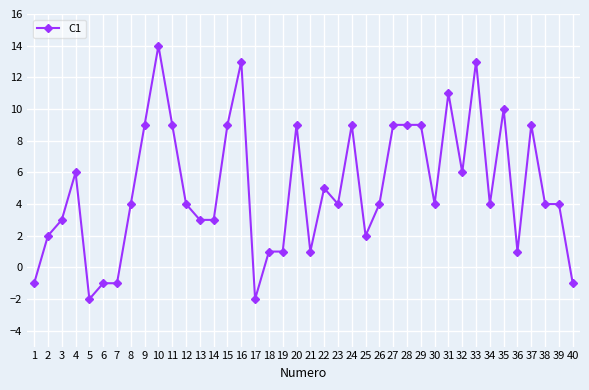

Reading left to right, extract all data points from this chart.

-1	2	3	6	-2	-1	-1	4	9	14	9	4	3	3	9	13	-2	1	1	9	1	5	4	9	2	4	9	9	9	4	11	6	13	4	10	1	9	4	4	-1